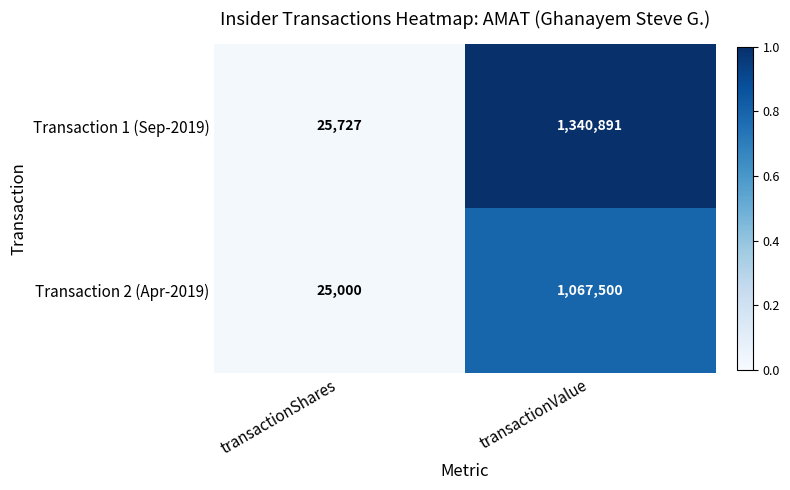

Reading left to right, list all the values displayed in this chart.

Transaction 1 (Sep-2019): transactionShares=25727	transactionValue=1340891
Transaction 2 (Apr-2019): transactionShares=25000	transactionValue=1067500